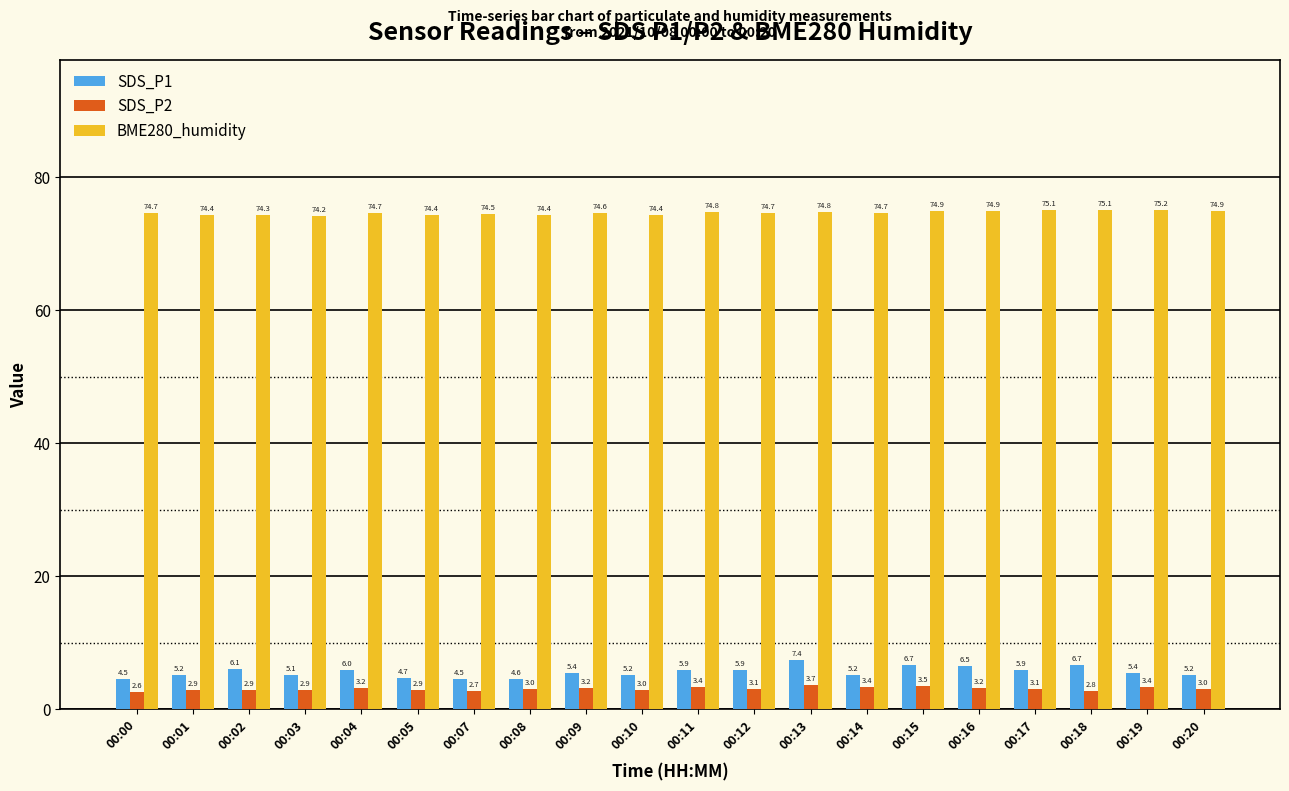

What are all the series names shown in the legend?

SDS_P1, SDS_P2, BME280_humidity